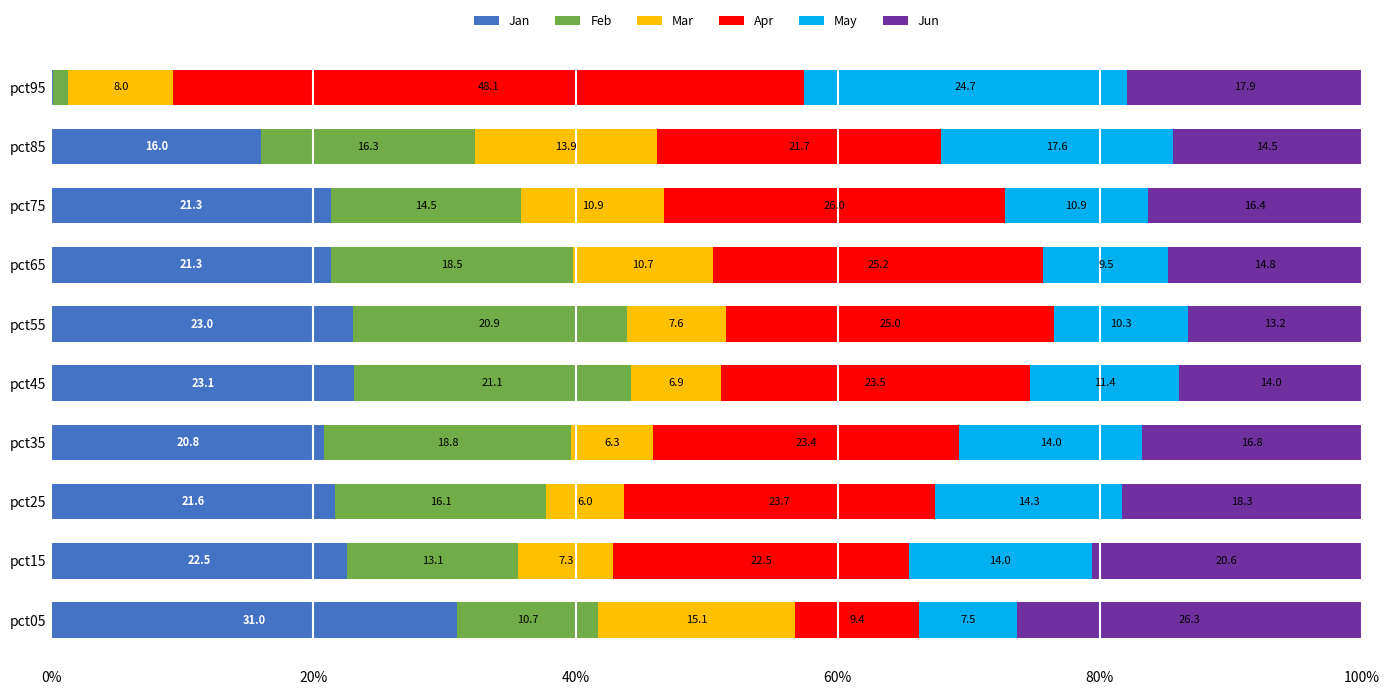

At which label is Jan closest to 15?

pct85